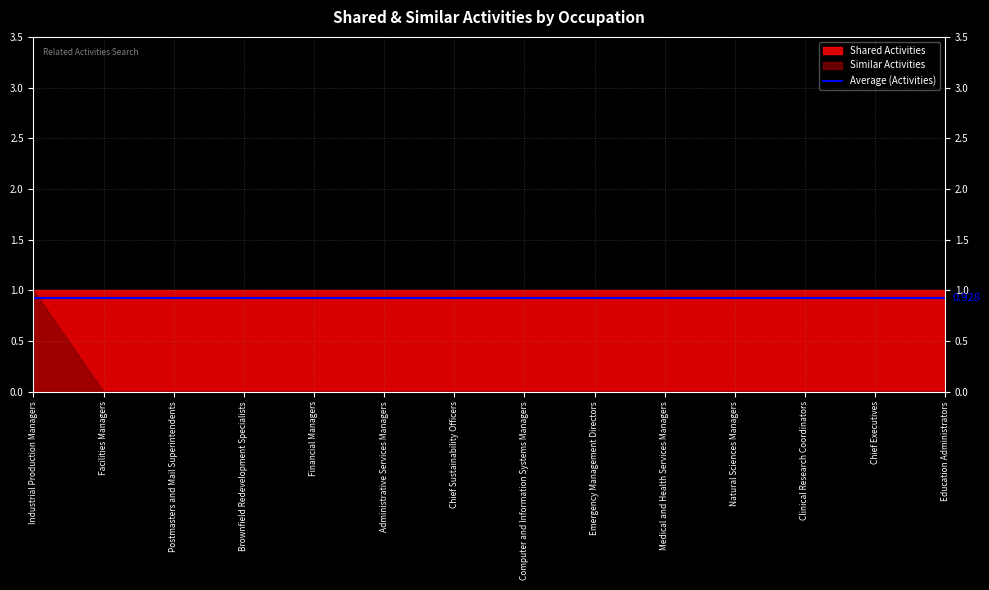

The value of Shared Activities at Computer and Information Systems Managers is 2. True or false?

False